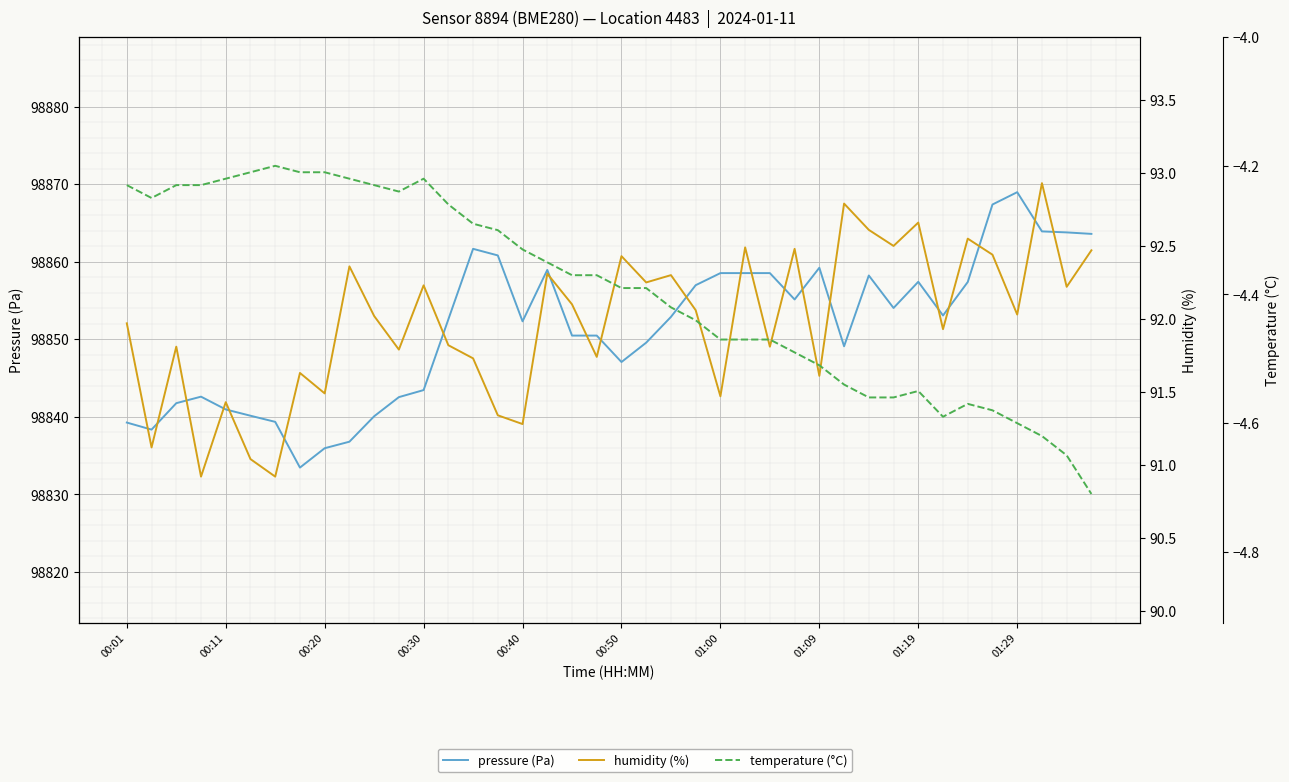

What is the smallest value displayed?

-4.7